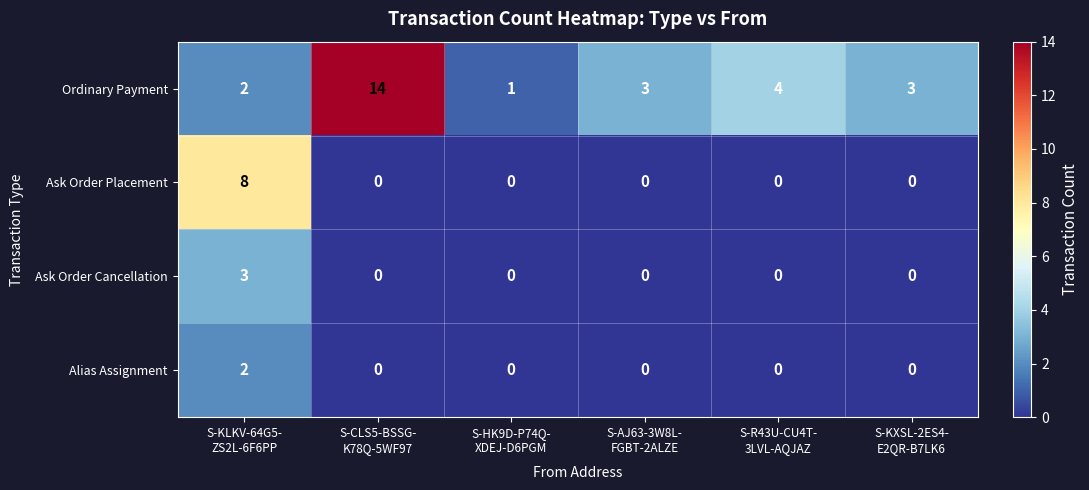

How many Alias Assignment values are between 0 and 1?

5